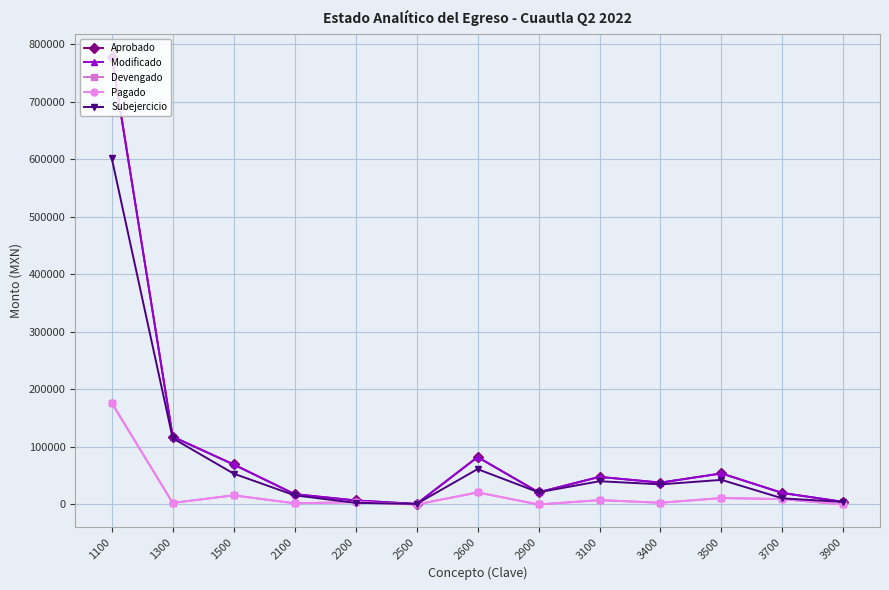

What is the value of the Modificado point at the 2nd from the left?

117786.0